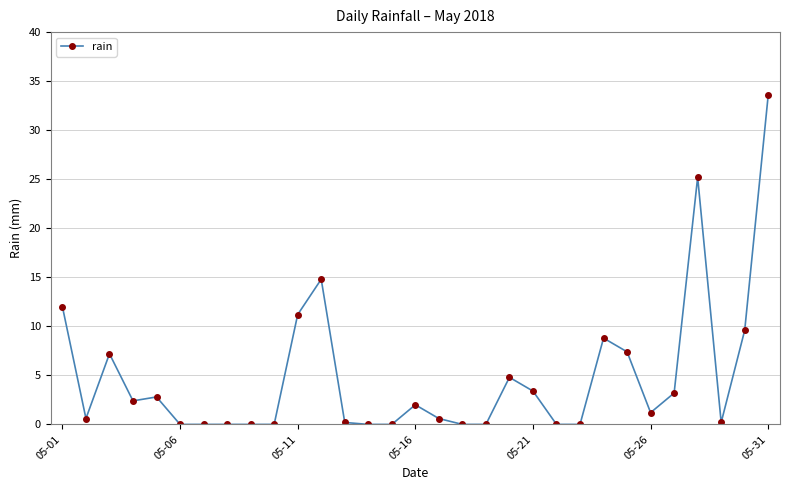

How many series are shown in this chart?

1